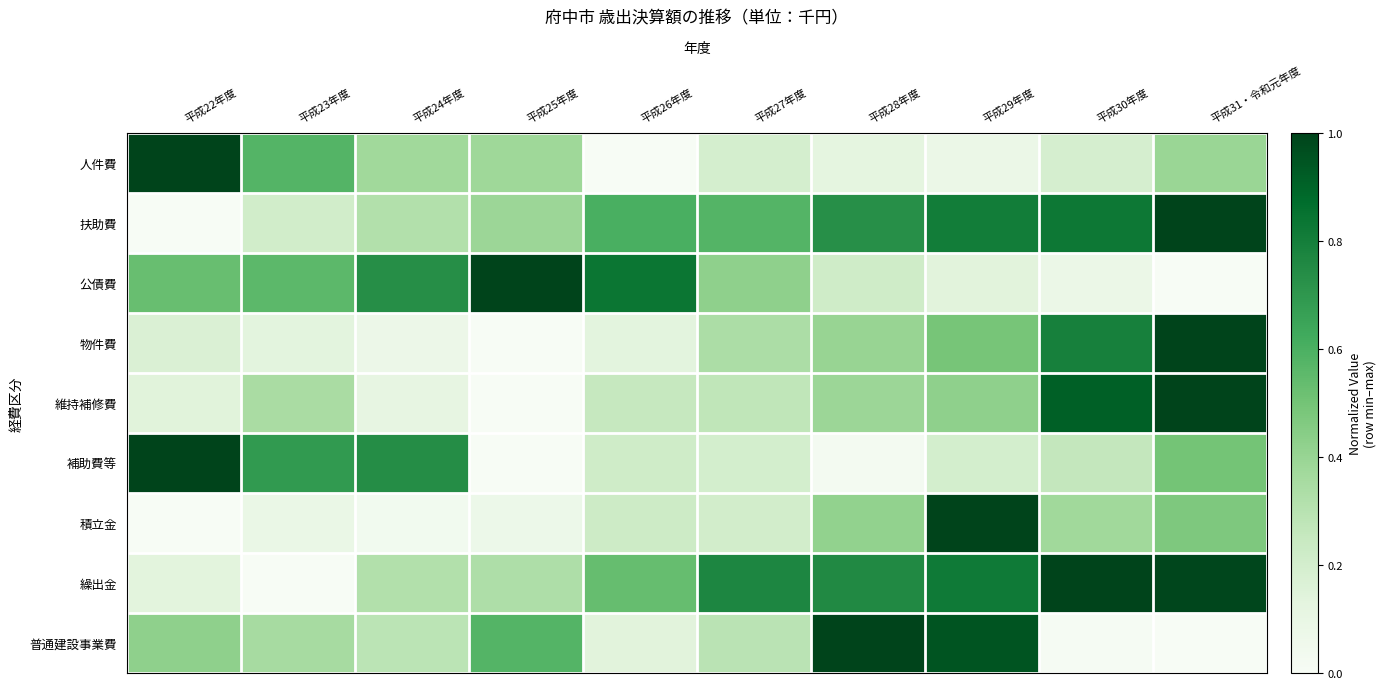

What is the total value across all series at 平成28年度?

4.1